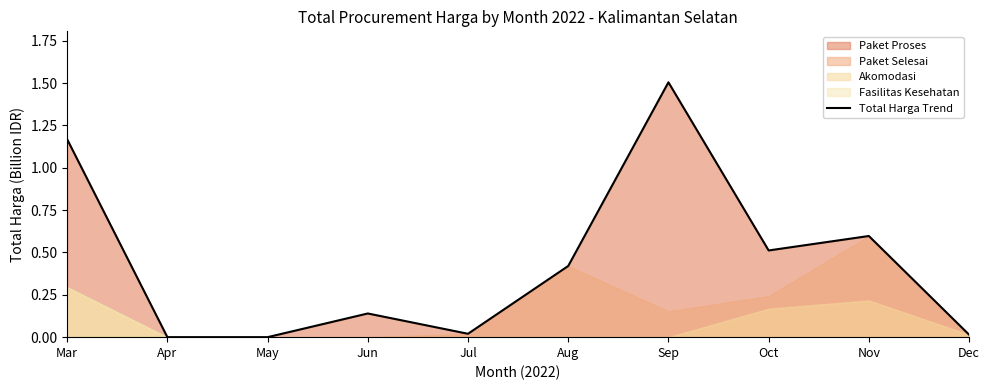

The value at Sep is 2.3. True or false?

False